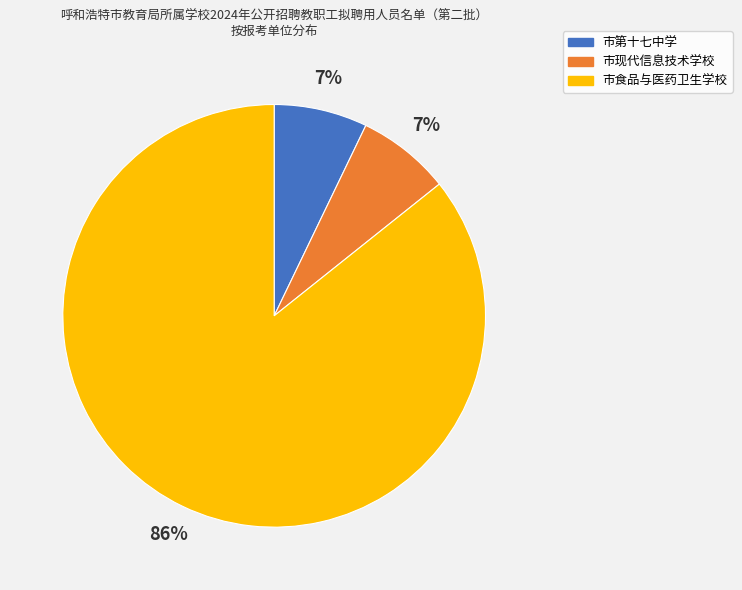

To the nearest percent, what portion does 市第十七中学 represent?

7%